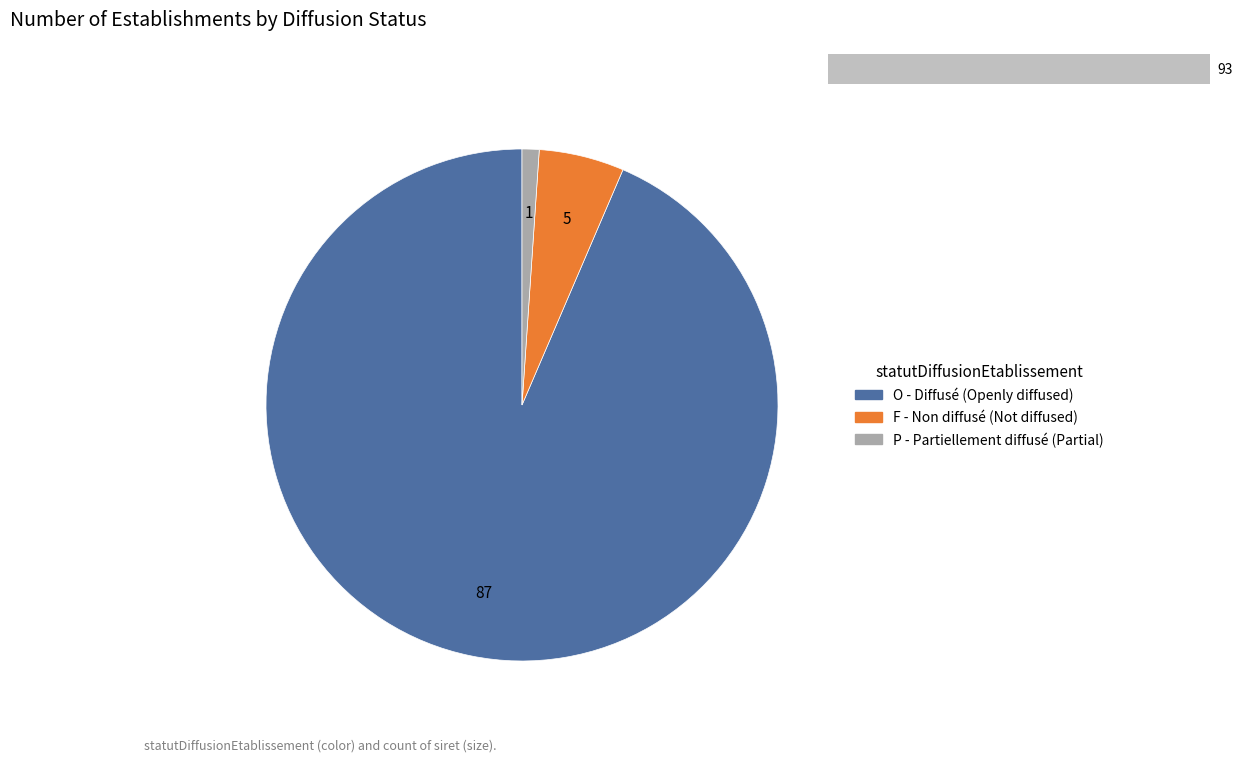

What is the change in value from F to P?

-4